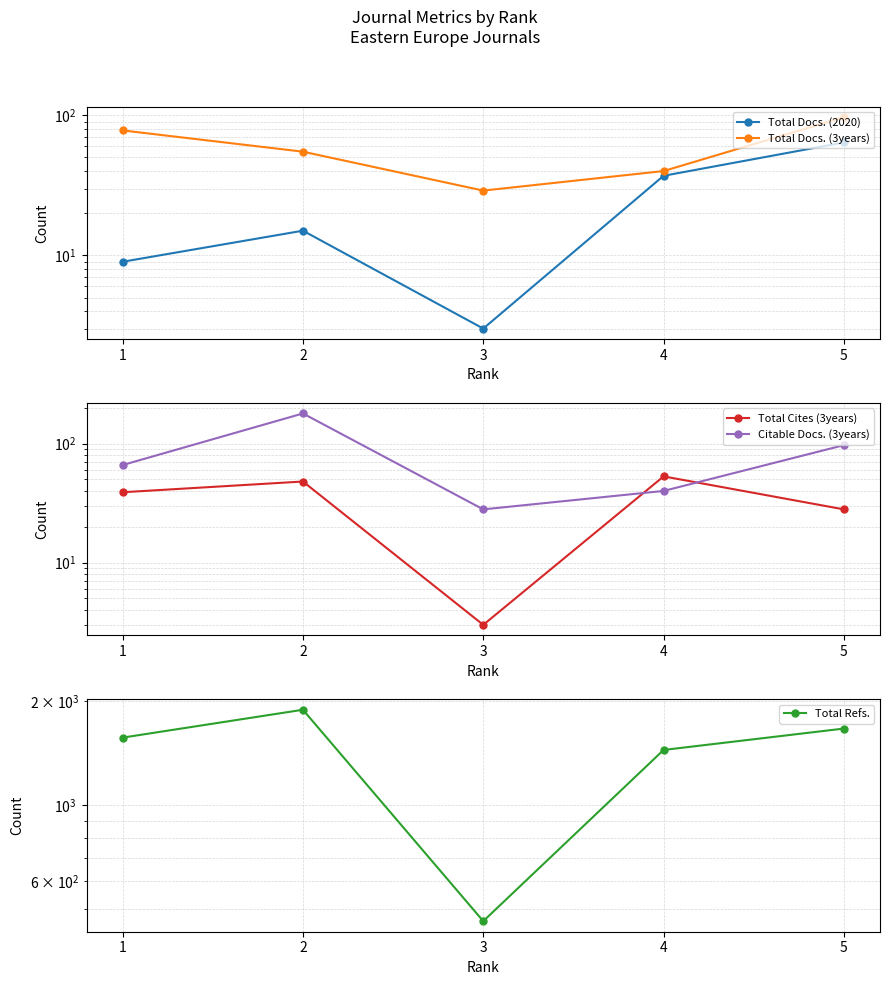

How many lines are shown in the chart?

5